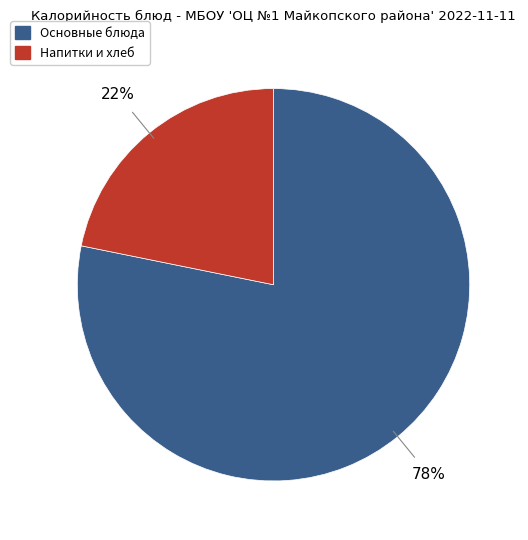

How many segments does this pie chart have?

2